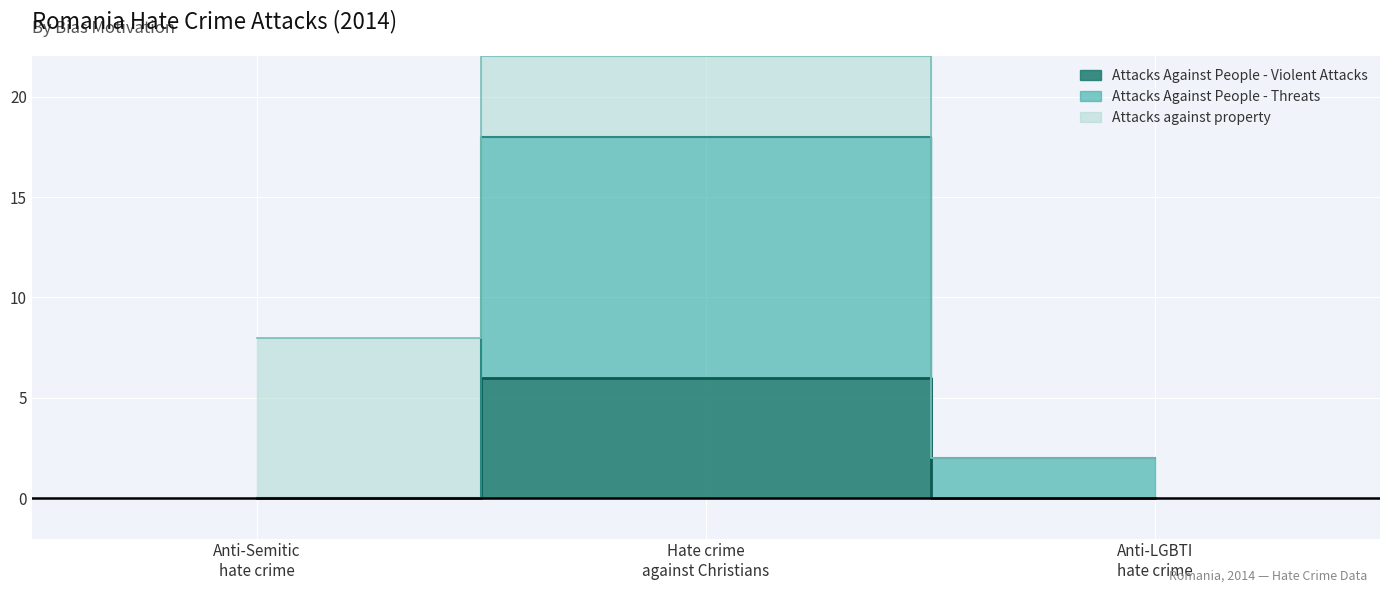

How many Attacks Against People - Threats values are between 0 and 18?

3